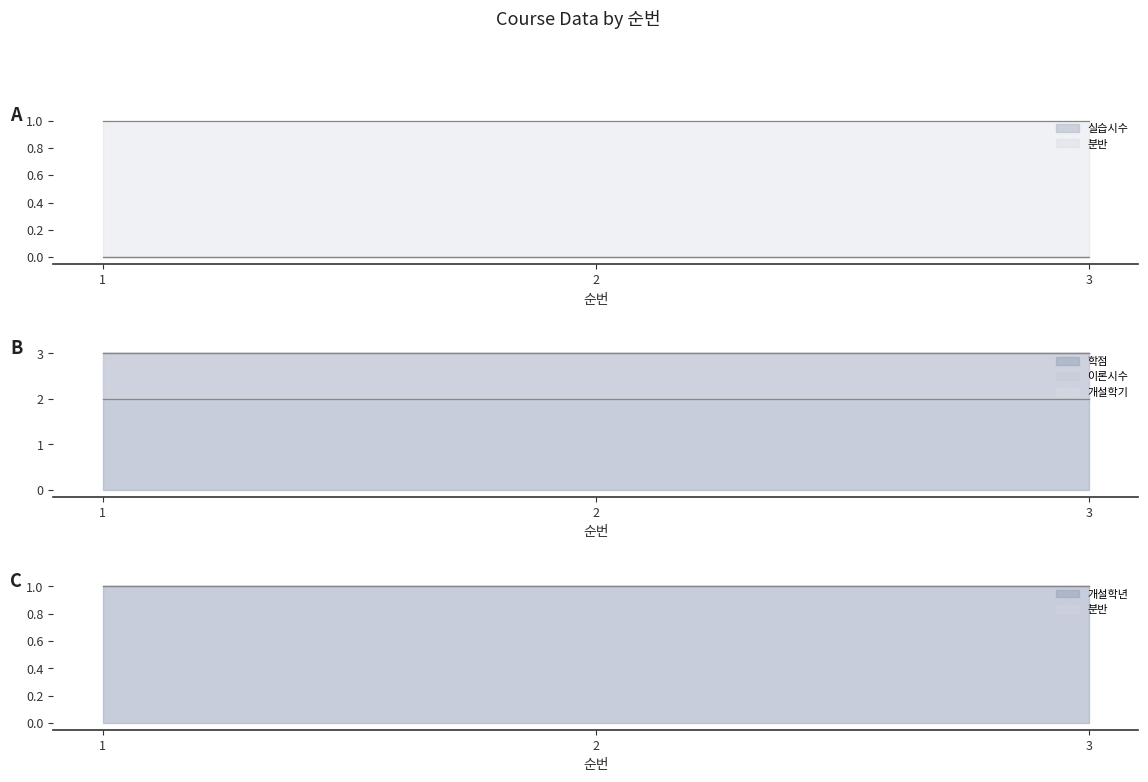

The value of 분반 at 3 is 1. True or false?

True